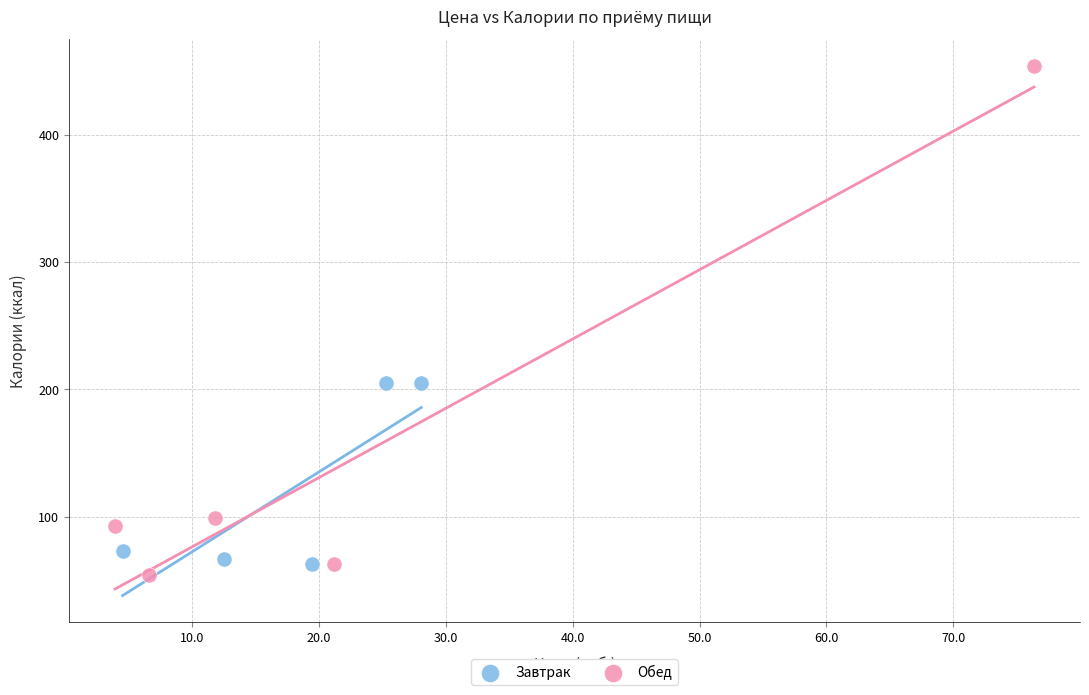

Which series has the widest spread of Y values?

Обед